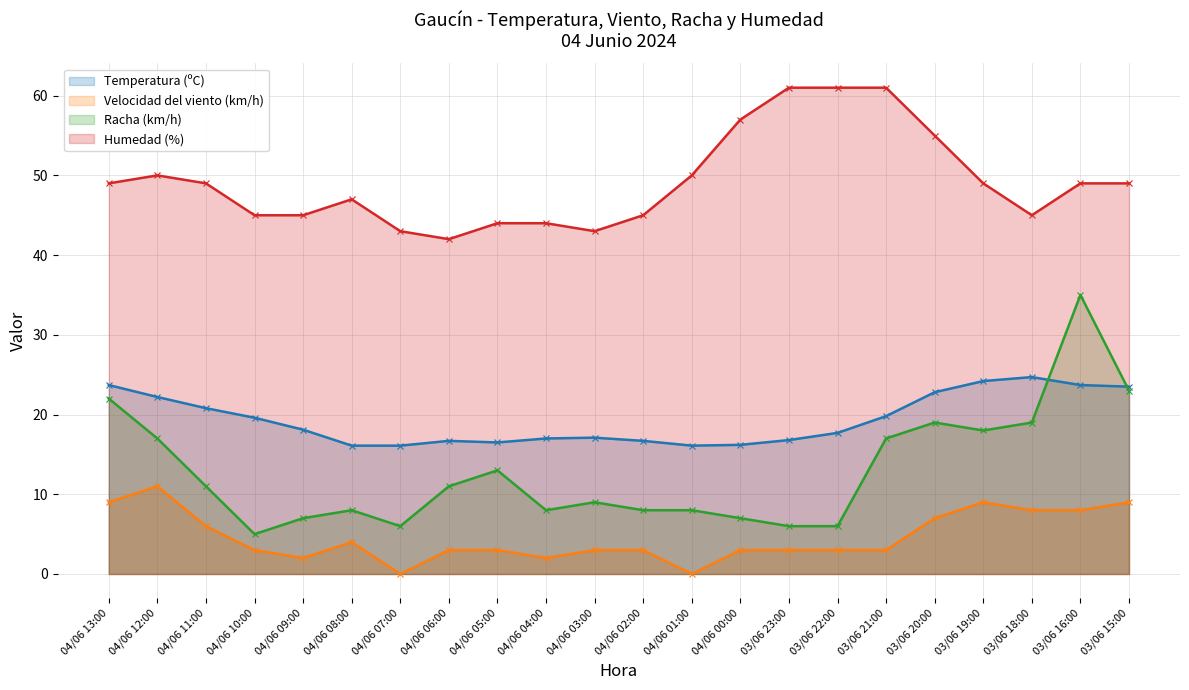

What is the difference between the second highest and minimum values in the Temperatura (ºC) series?

8.1